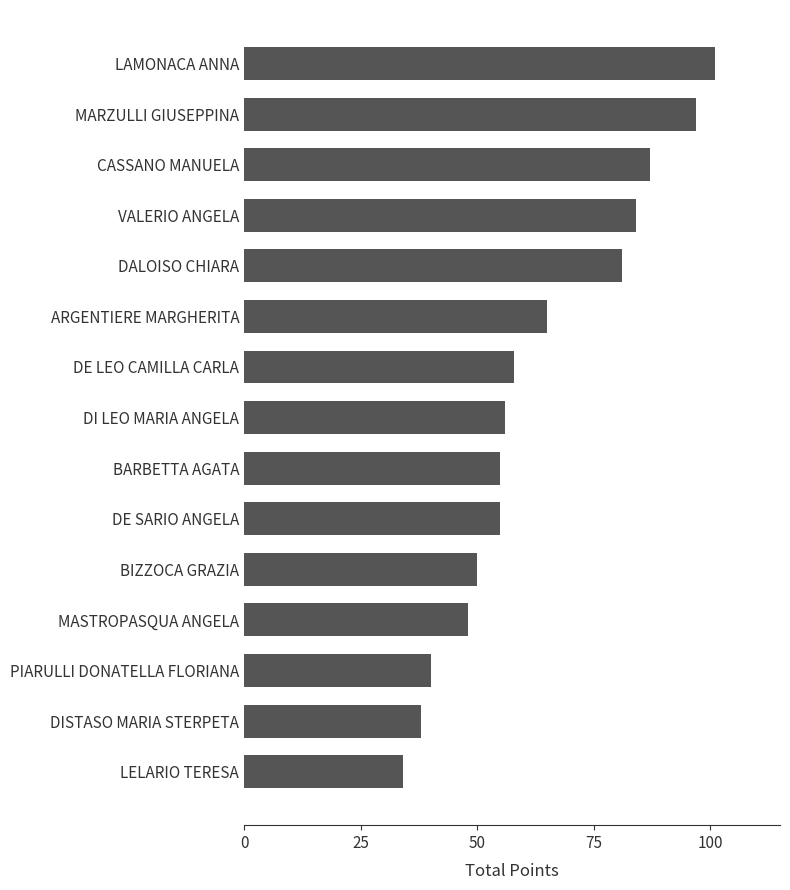

How many bars are there in total?

15